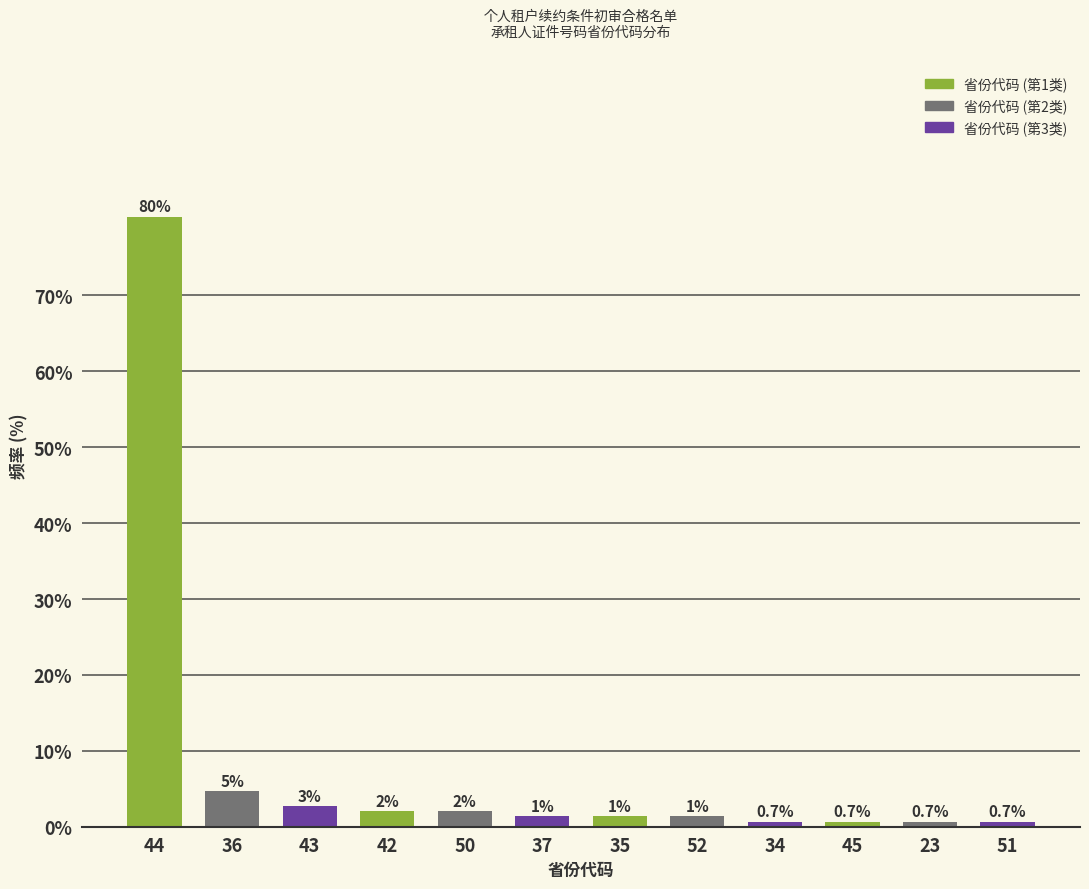

True or false: the data shows 0.7 at 45.

True